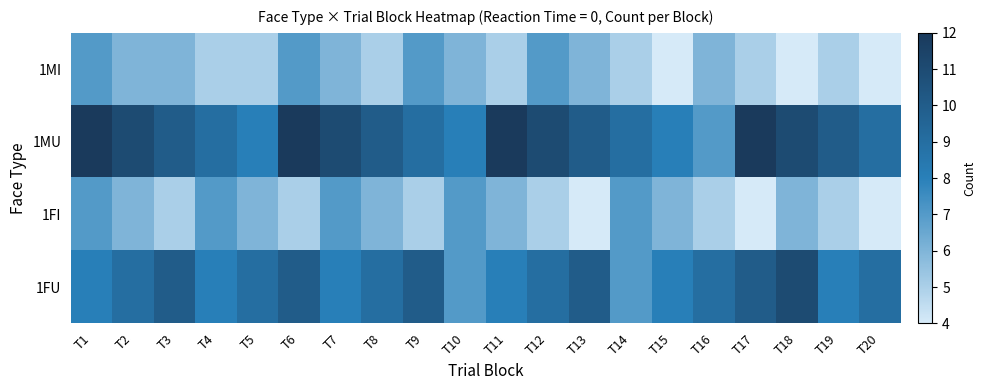

Rank the series by their maximum value, from highest to lowest.

1MU, 1FU, 1MI, 1FI